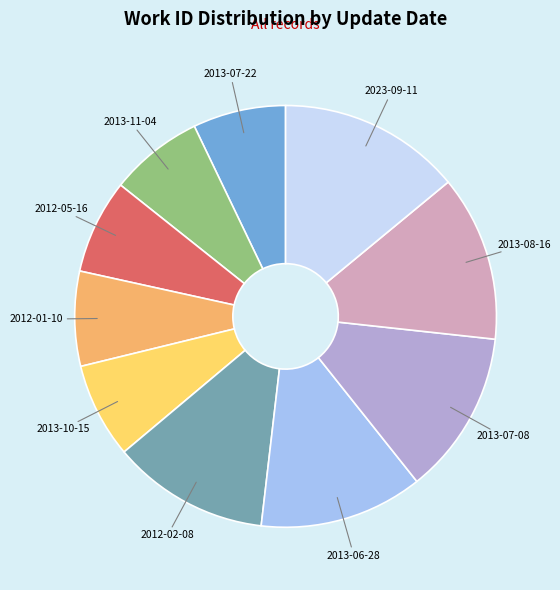

The 2023-09-11 slice represents 14% of the pie. True or false?

True